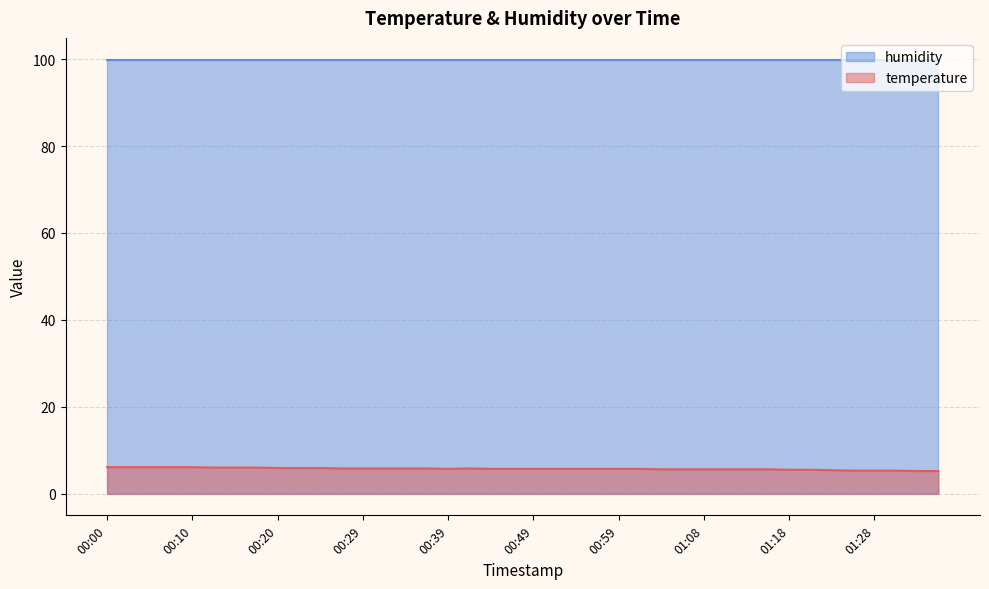

Which label corresponds to the largest value in the chart?

00:00